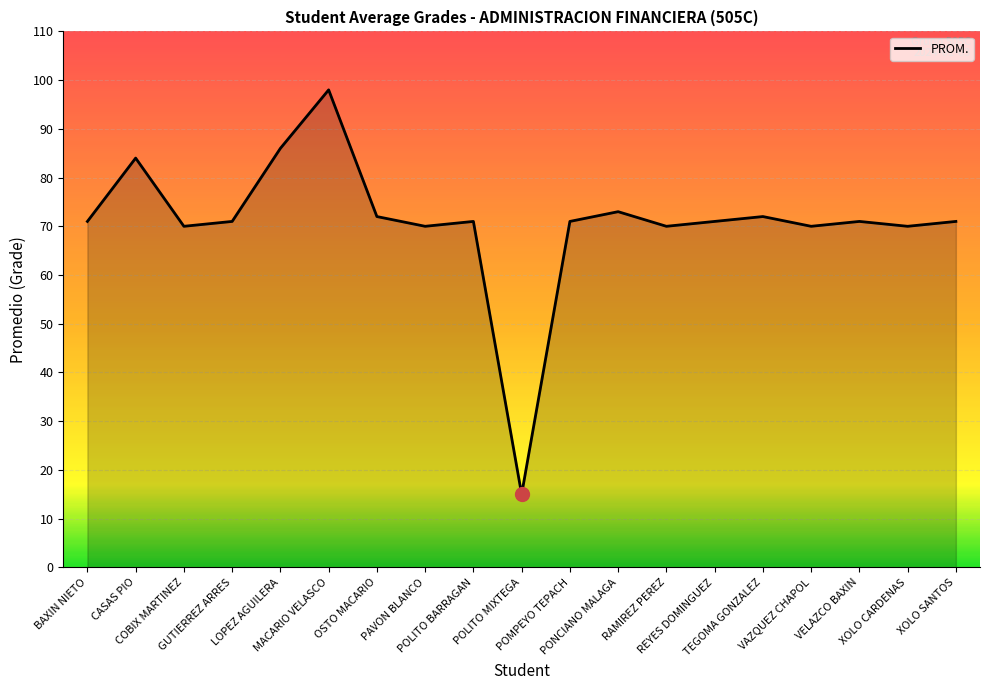

What is the minimum value shown in the chart?

15